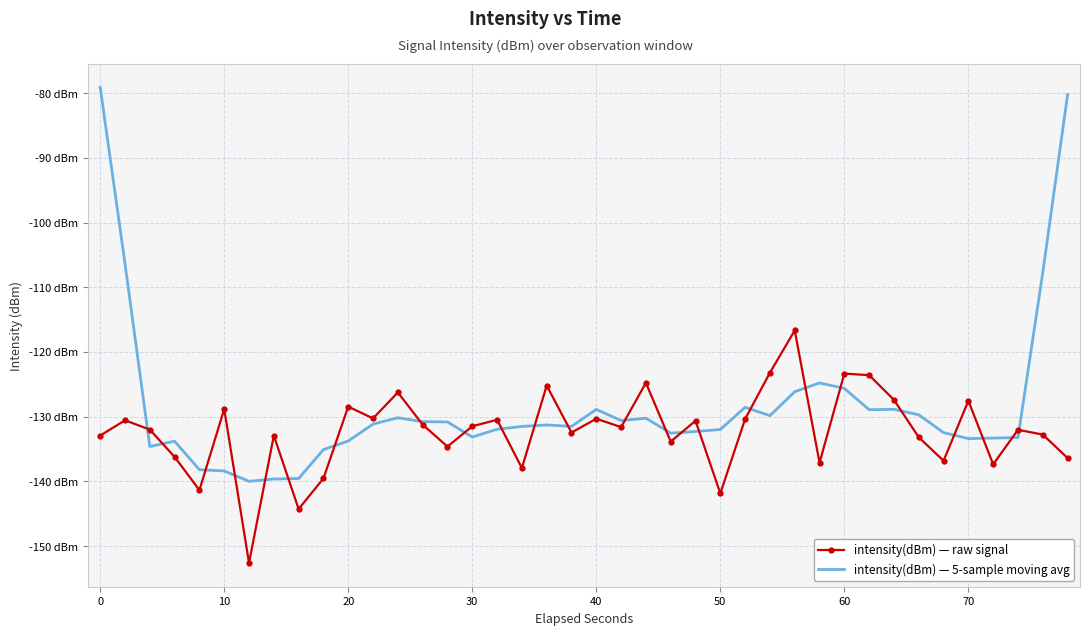

What is the smallest value displayed?

-152.6